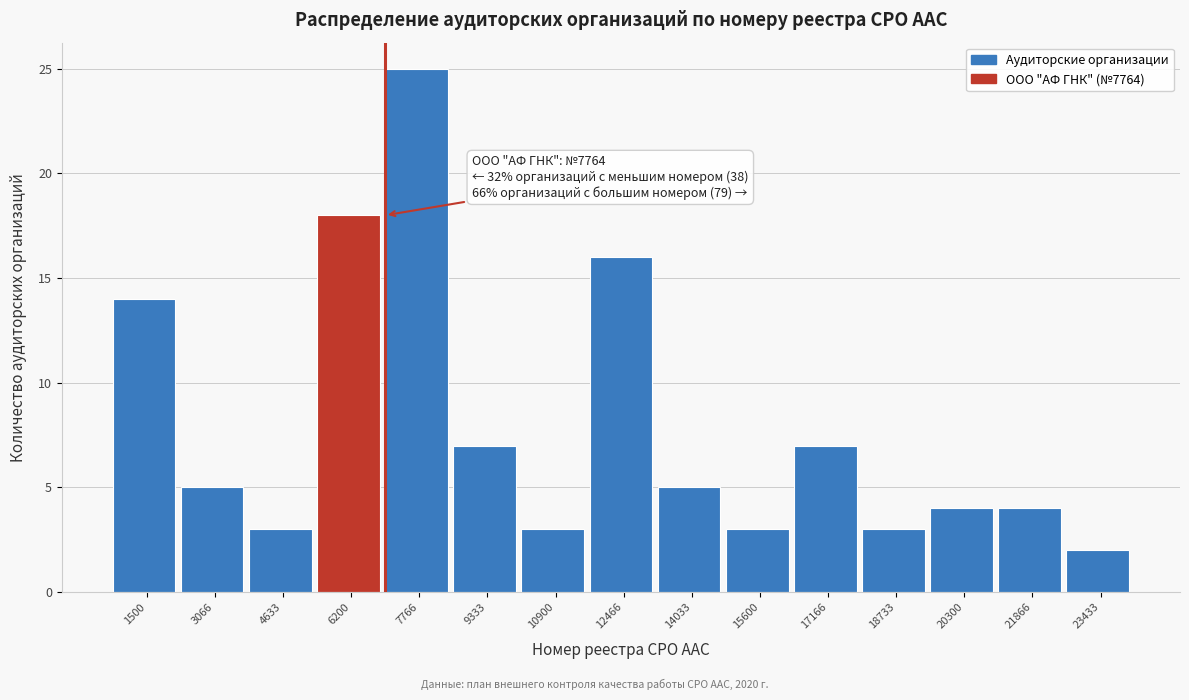

Reading right to left, transcribe all the data shown in this chart.

2	4	4	3	7	3	5	16	3	7	25	18	3	5	14